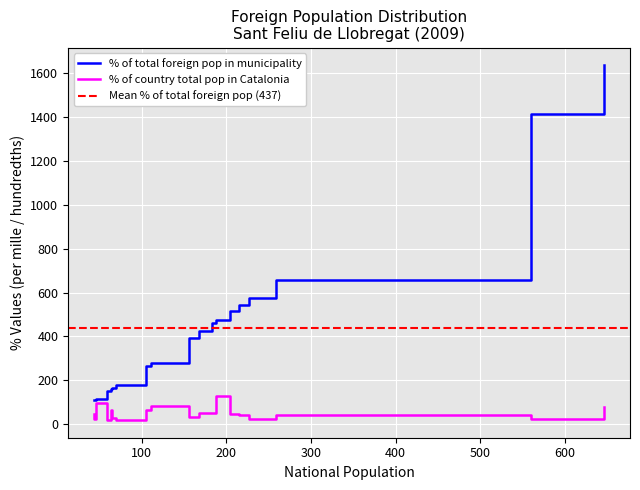

What is the minimum value for % of total foreign pop in municipality?

109